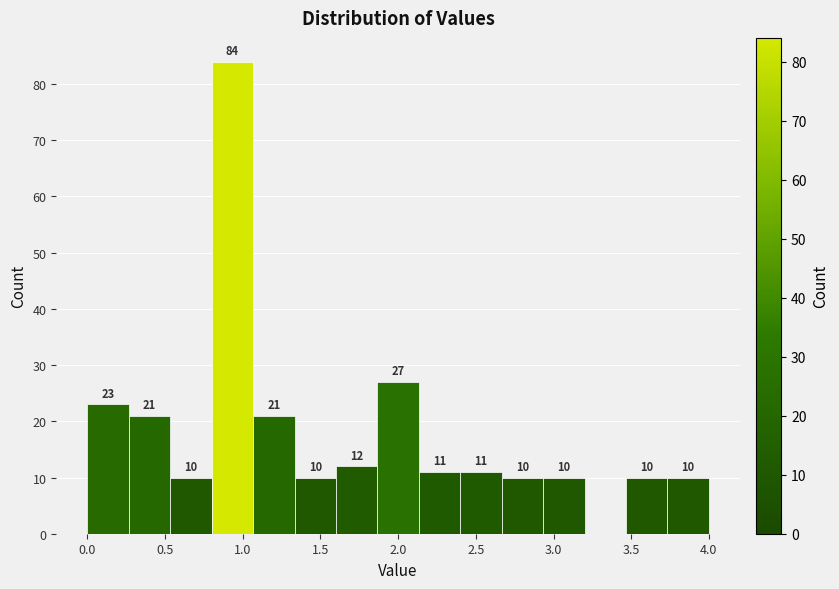

Which range on the x-axis has the tallest bar?

0.80 to 1.05